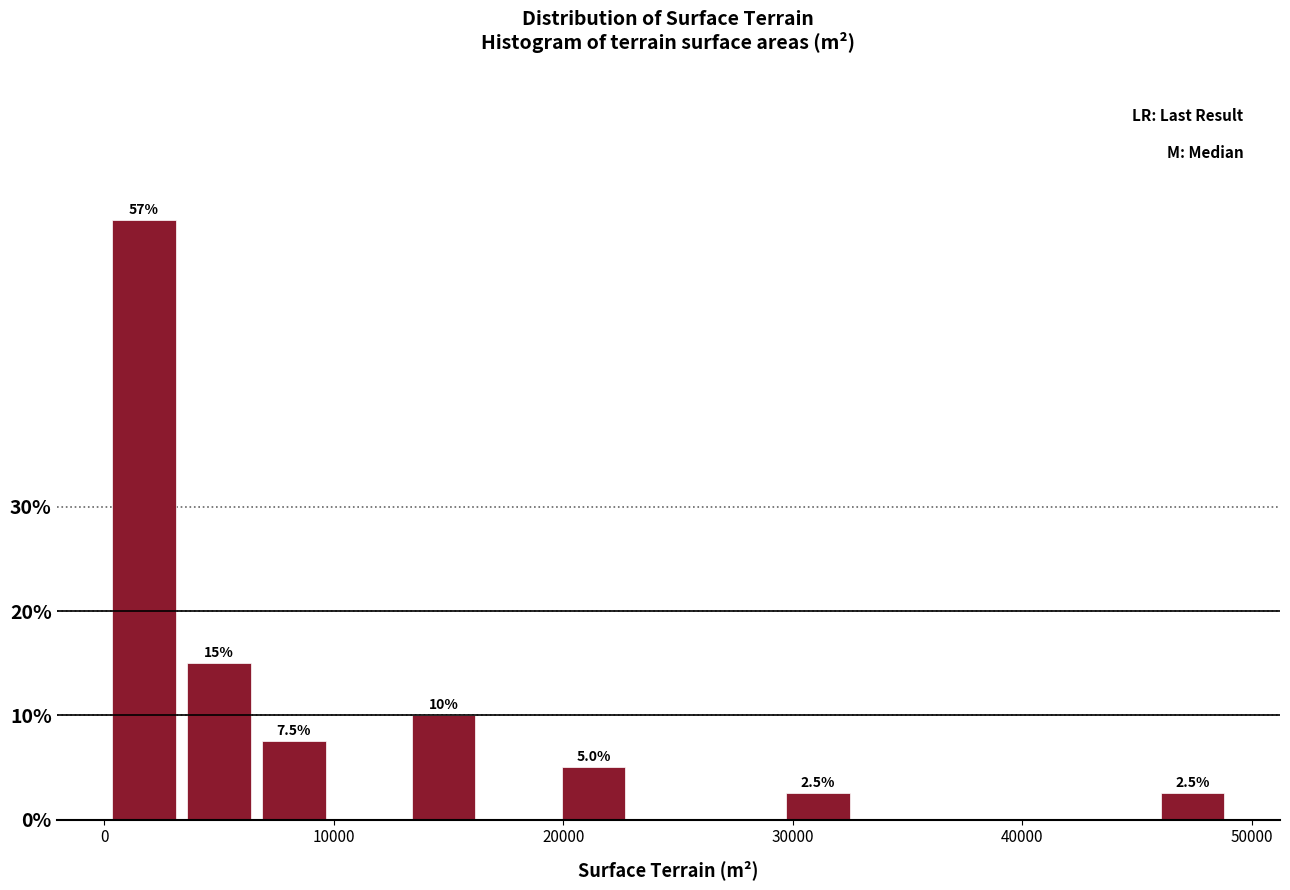

Around what value on the x-axis is the tallest bar? Give the approximate position of its centre, as read against the axis.

2000